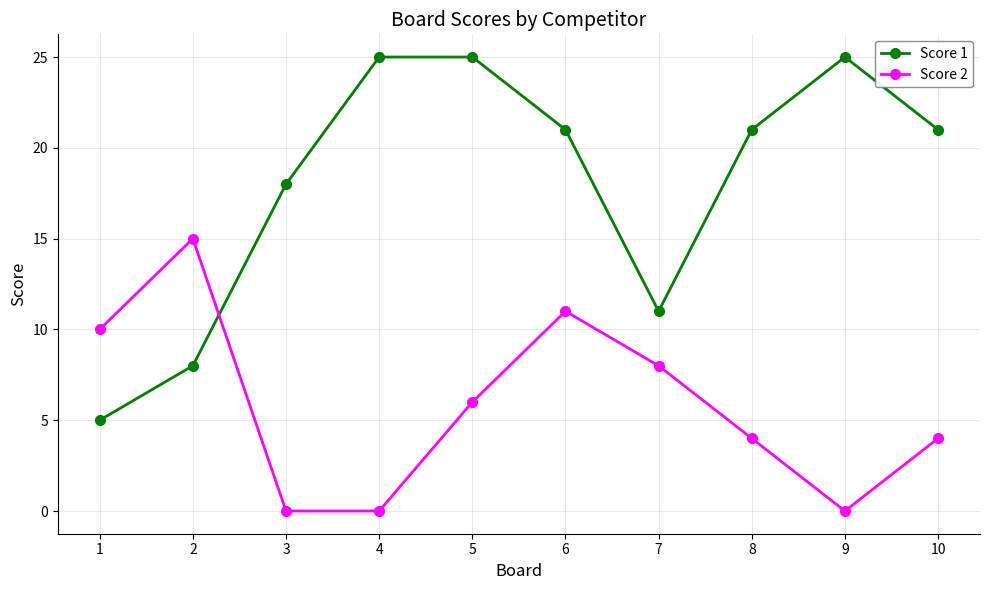

At which category is the sum across all series the highest?

6